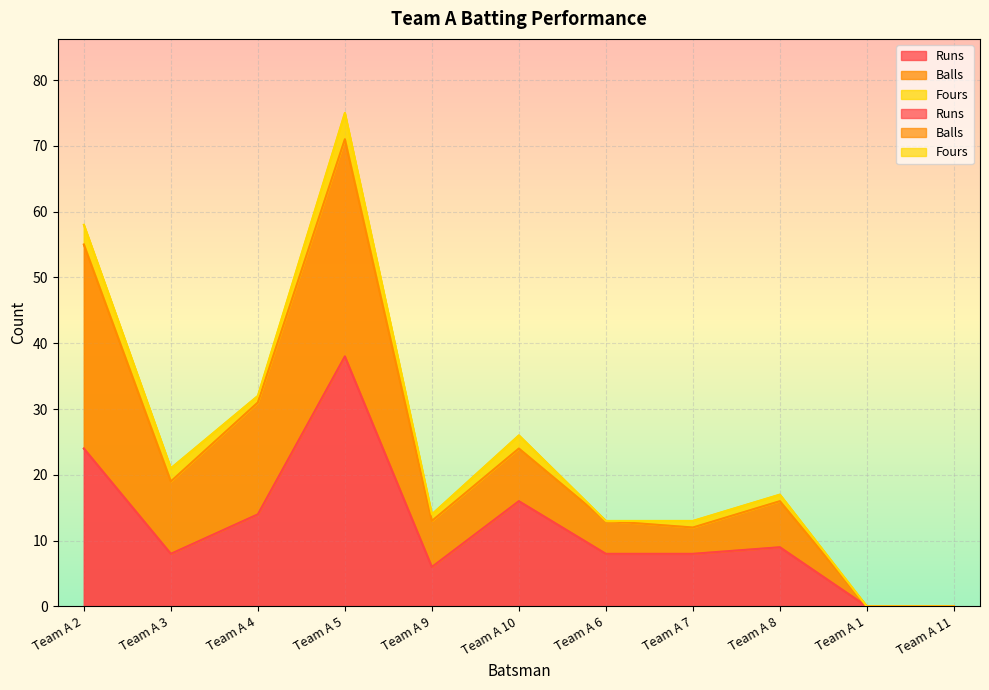

The Runs series shows 4 at Team A 9. True or false?

False